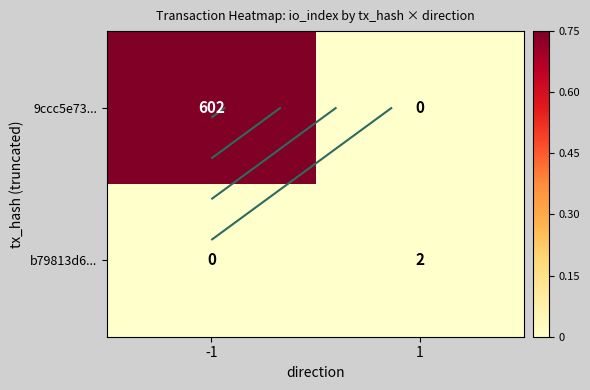

List the series in order of their overall mean, highest first.

9ccc5e73..., b79813d6...